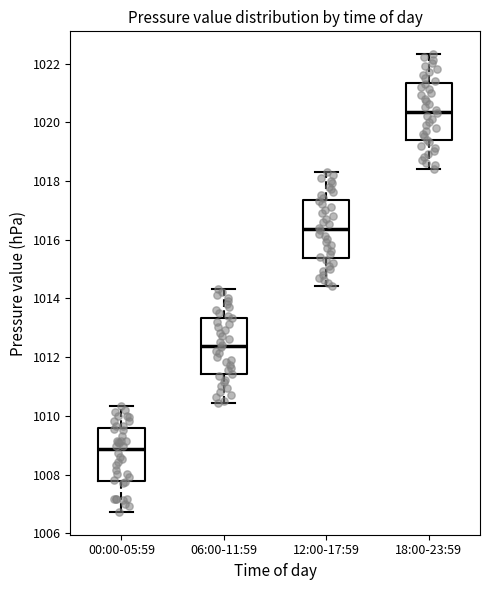

Reading left to right, transcribe this box plot: for each box, give where its median line is, the range the box spans, and where its two whiskers end, as read against the y-axis. The values are not printed on the chart, so give them approximately, as read against the axis.

00:00-05:59: median 1008.8, box 1007.8 to 1009.6, whiskers 1006.8 to 1010.4
06:00-11:59: median 1012.4, box 1011.4 to 1013.4, whiskers 1010.4 to 1014.4
12:00-17:59: median 1016.4, box 1015.4 to 1017.4, whiskers 1014.4 to 1018.4
18:00-23:59: median 1020.4, box 1019.4 to 1021.4, whiskers 1018.4 to 1022.4